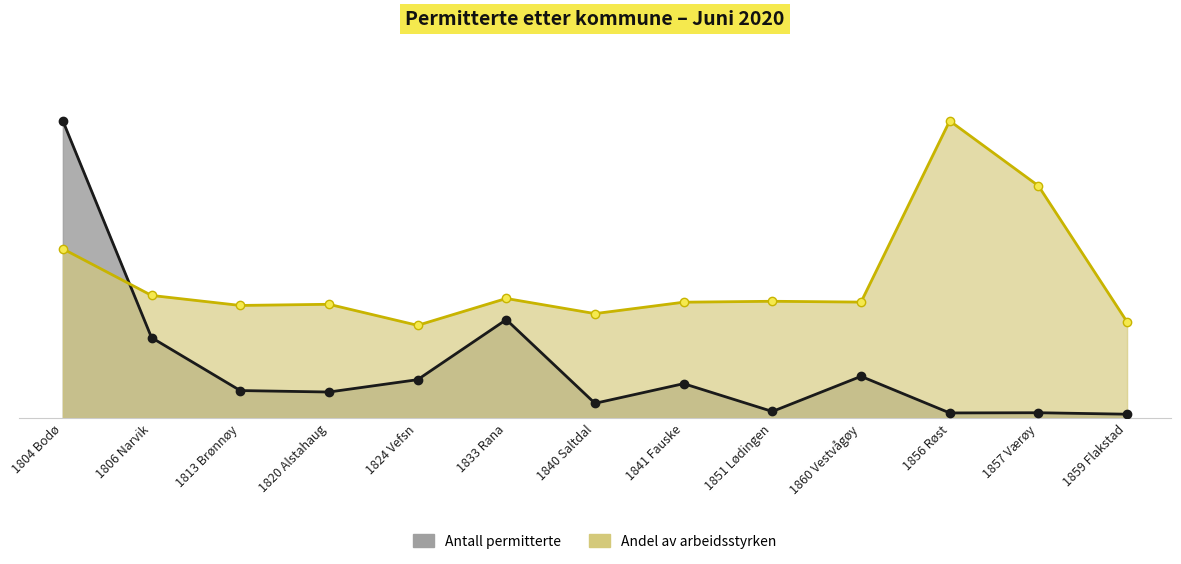

Is it true that Permitterte andel av arbeidsstyrken equals 553.8 at 1860 Vestvågøy?

True